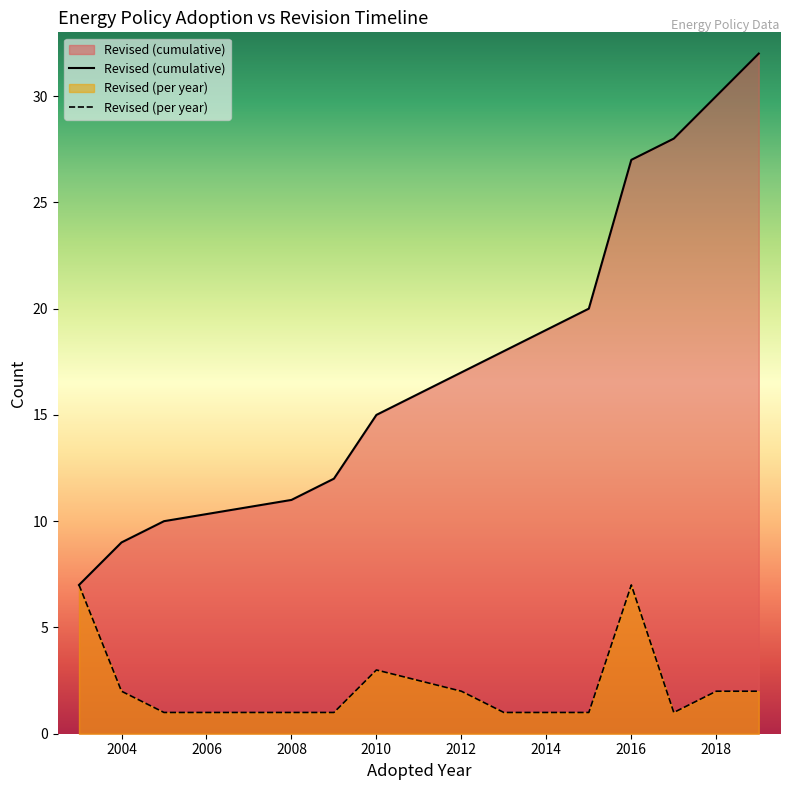

What is the sum of all Revised (per year) values?

32